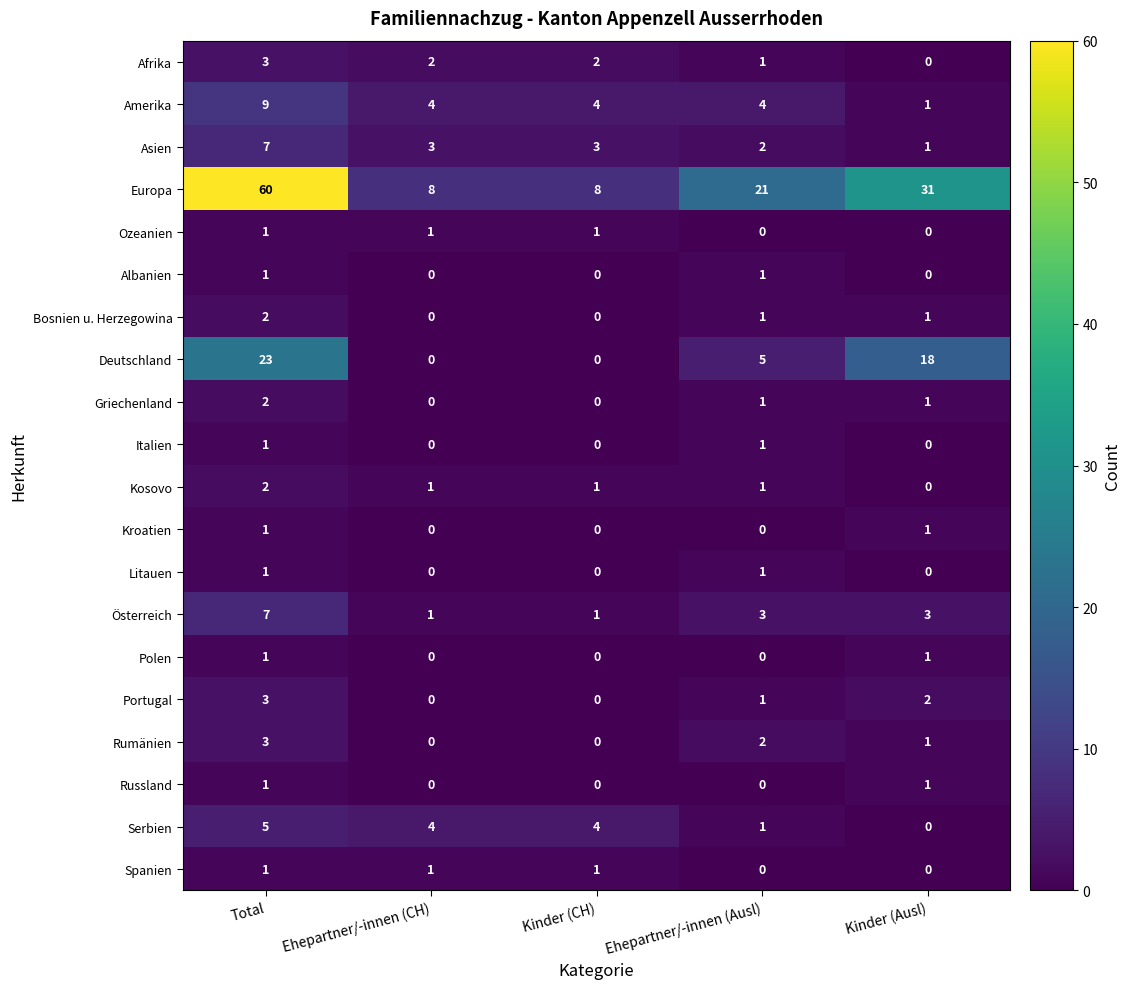

Between Total and Ehepartner/-innen (Ausl), which series saw the biggest shift?

Europa